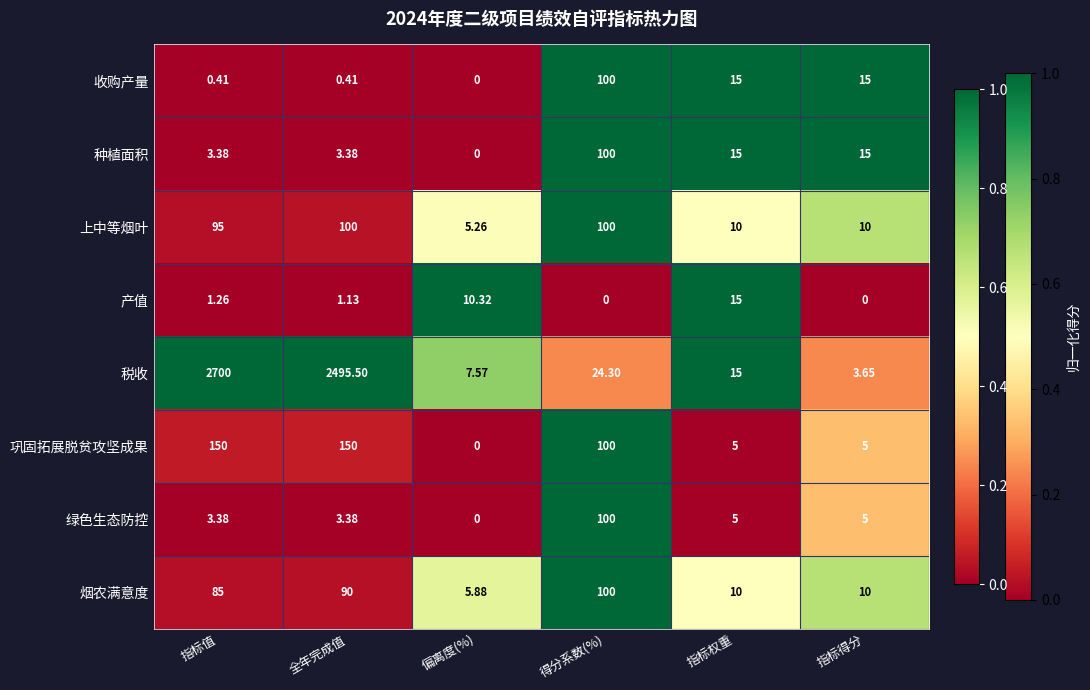

Which series has the largest range (max minus min)?

税收